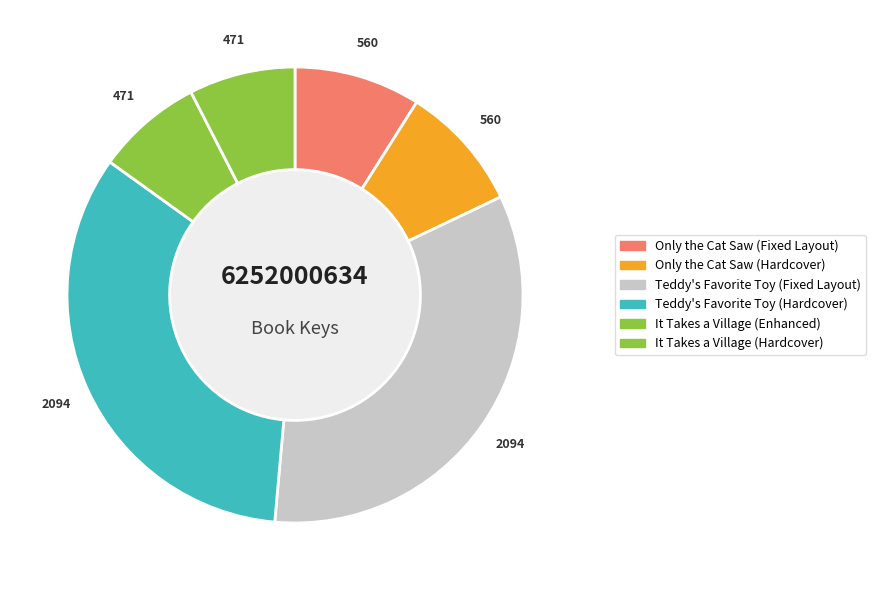

Is Teddy's Favorite Toy (Fixed Layout) the majority of the pie?

No